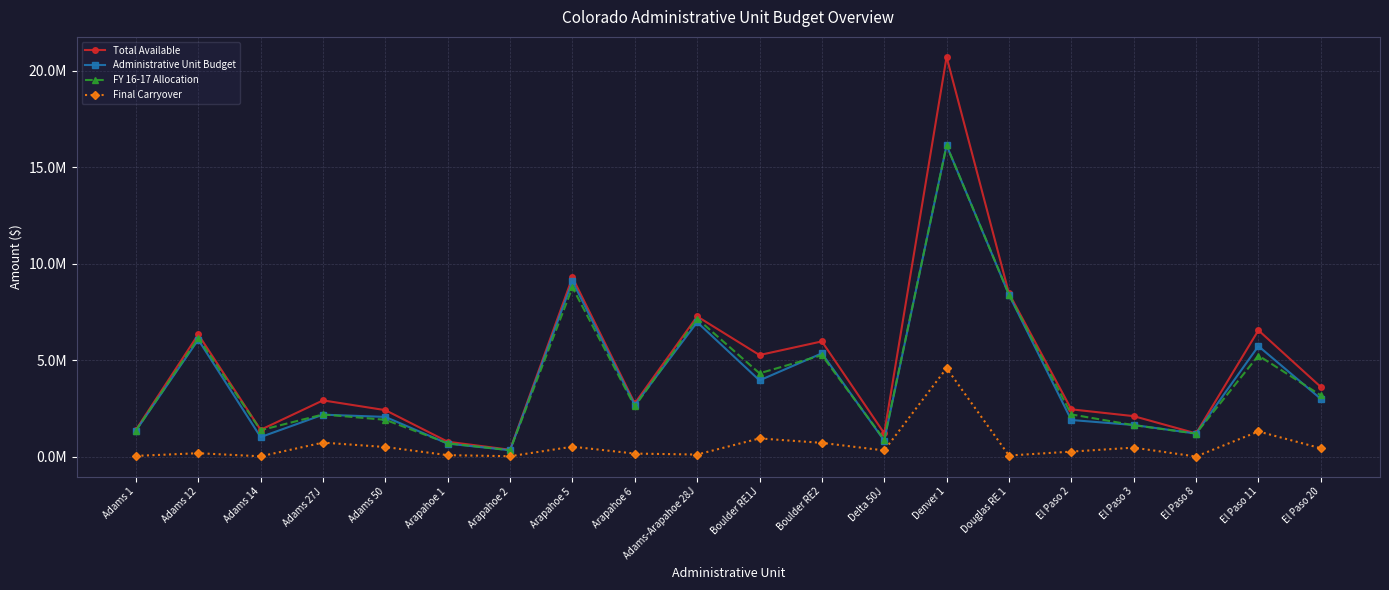

What is the difference between the Total Available values at Delta 50J and Denver 1?

19500575